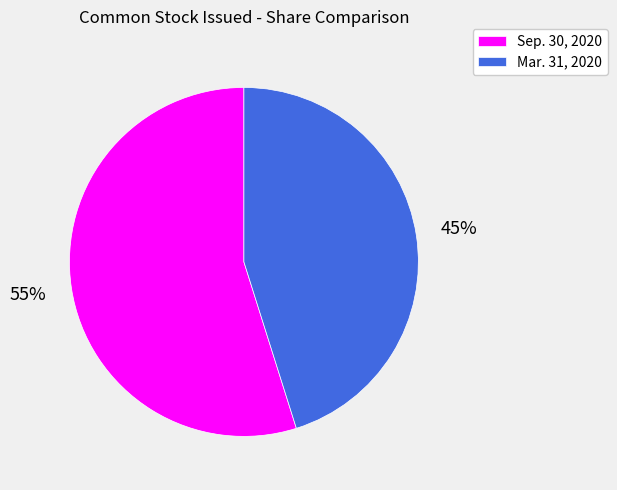

Between Mar. 31, 2020 and Sep. 30, 2020, which is larger?

Sep. 30, 2020